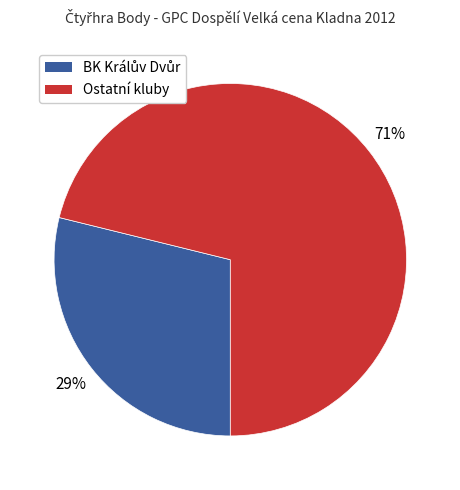

Which slice is the largest?

Ostatní kluby